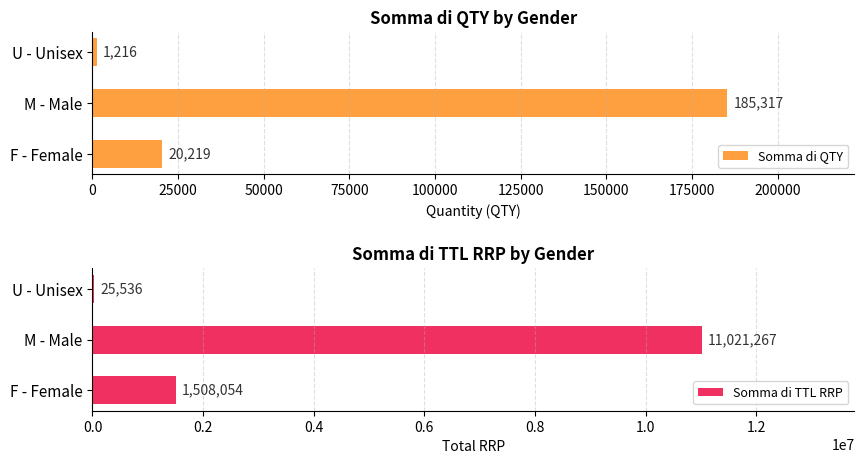

What is the difference between the maximum and minimum values in the Somma di QTY series?

184101